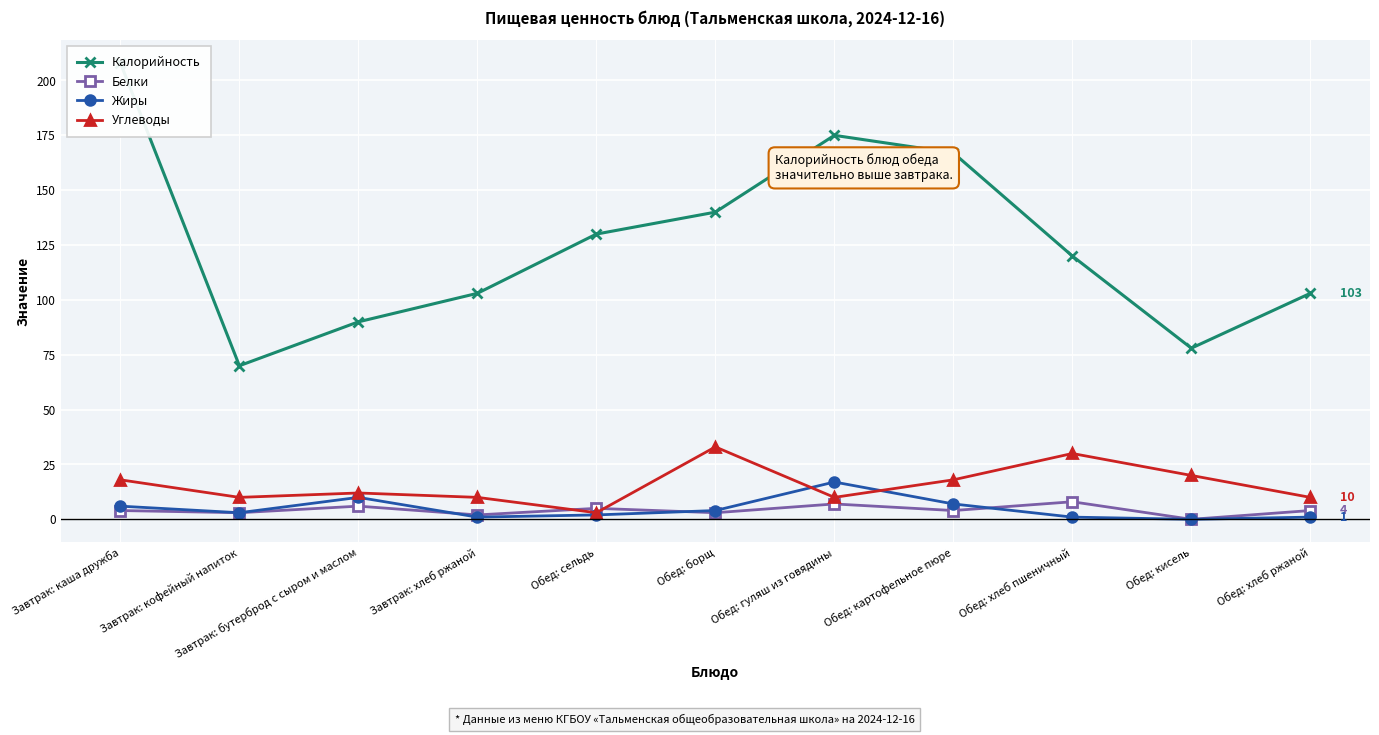

True or false: Белки has a value of 0 at Обед: кисель.

True